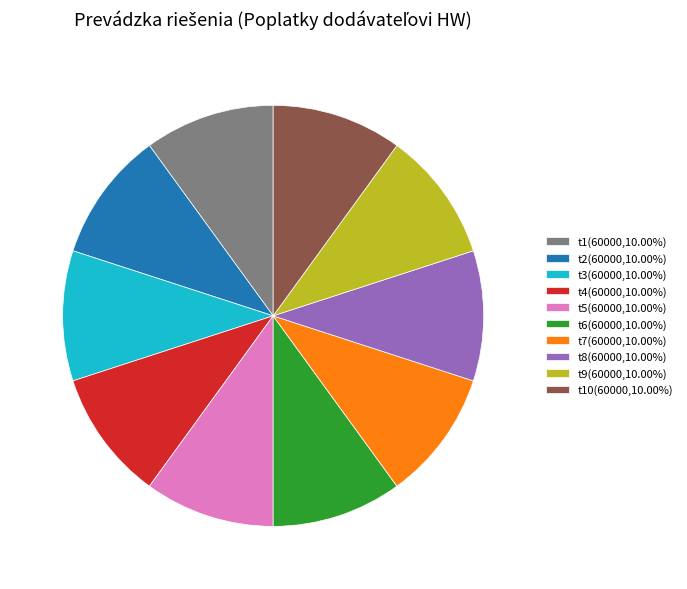

Is the sum of t5(60000,10.00%) and t6(60000,10.00%) greater than half?

No